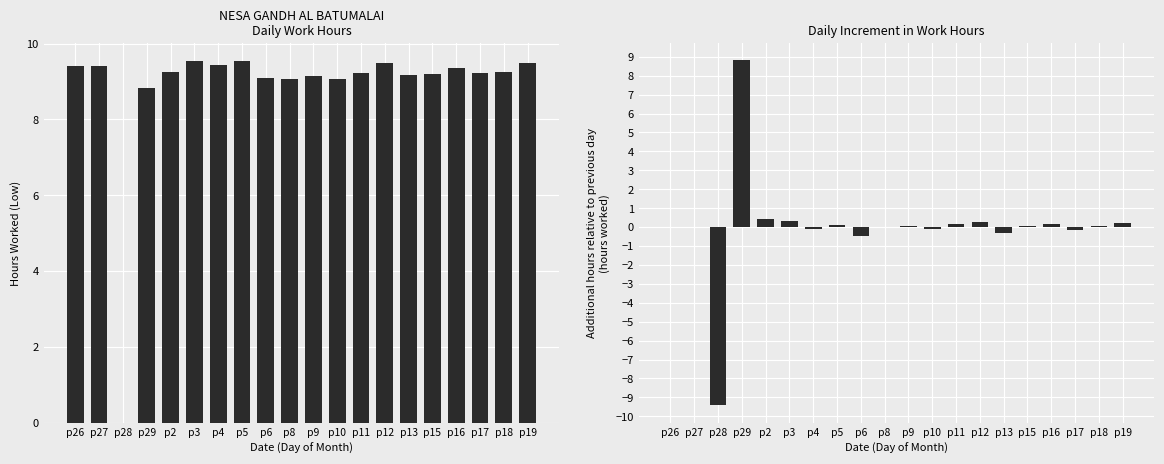

Between p4 and p17, which is larger?

p4